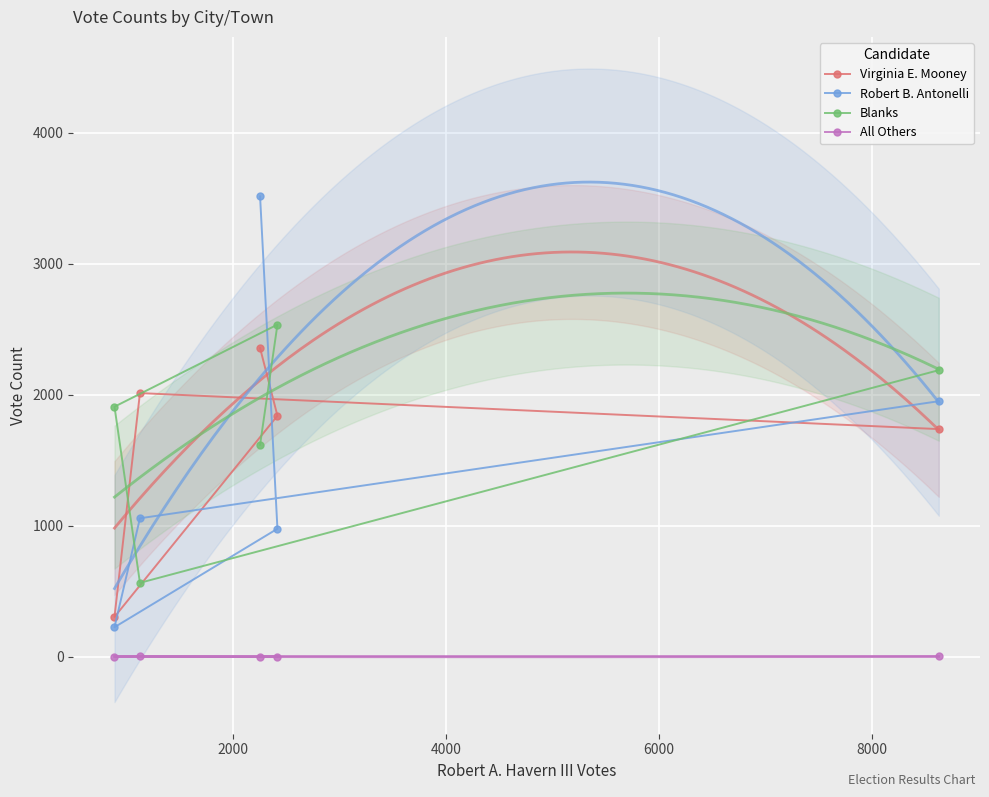

True or false: Virginia E. Mooney has more than 2 points higher than both neighbors.

False